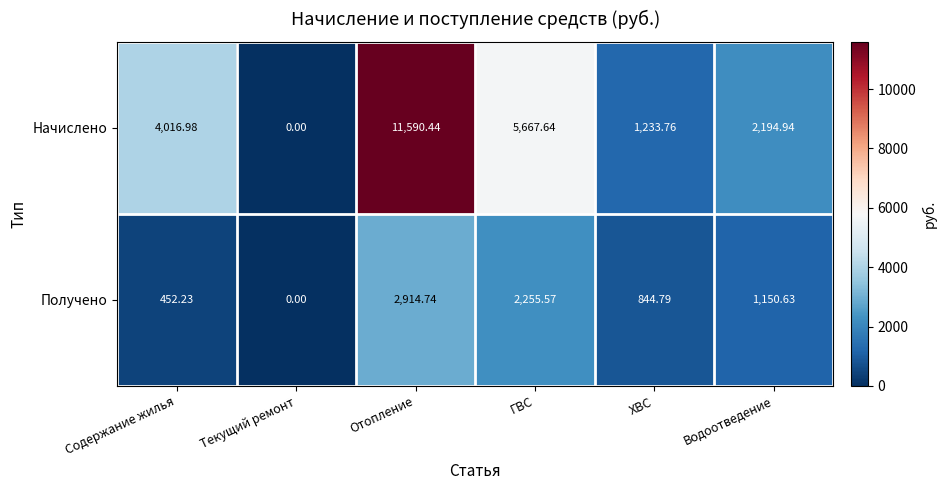

Where does the Начислено series first go above 4016?

Содержание жилья